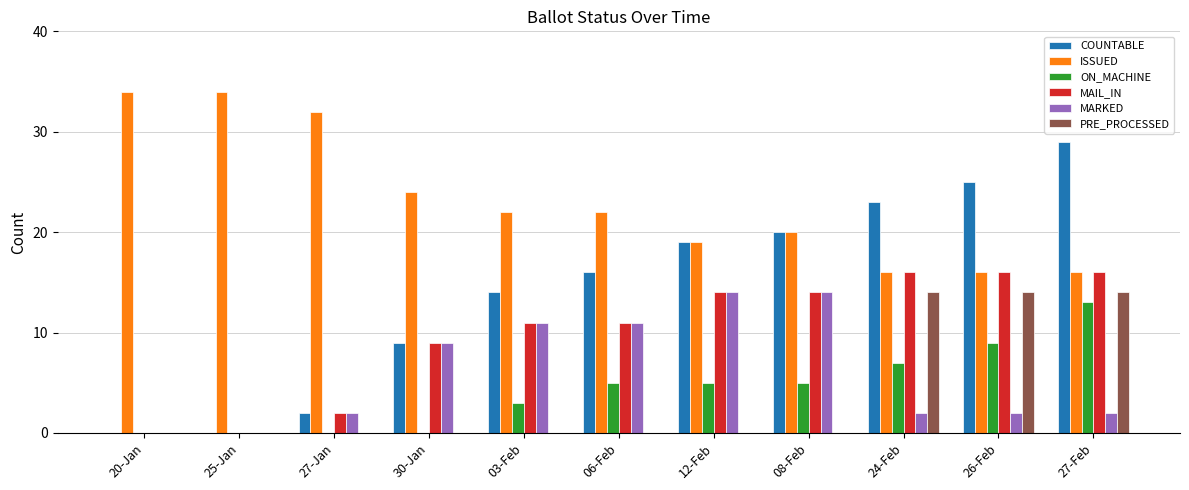

Reading left to right, what are all the values shown in this chart?

COUNTABLE: 0	0	2	9	14	16	19	20	23	25	29
ISSUED: 34	34	32	24	22	22	19	20	16	16	16
ON_MACHINE: 0	0	0	0	3	5	5	5	7	9	13
MAIL_IN: 0	0	2	9	11	11	14	14	16	16	16
MARKED: 0	0	2	9	11	11	14	14	2	2	2
PRE_PROCESSED: 0	0	0	0	0	0	0	0	14	14	14